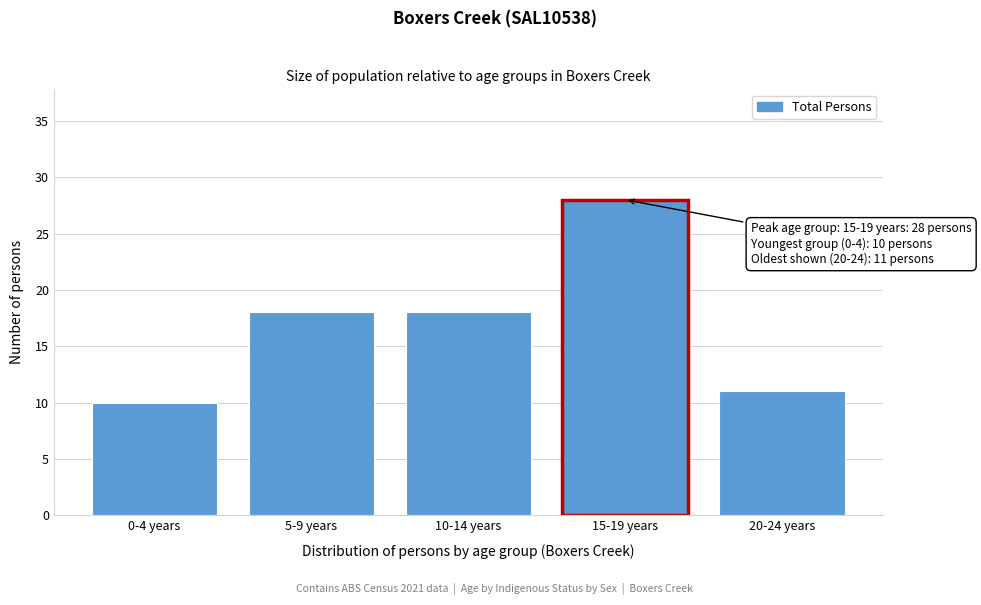

Reading right to left, what are all the values shown in this chart?

11	28	18	18	10